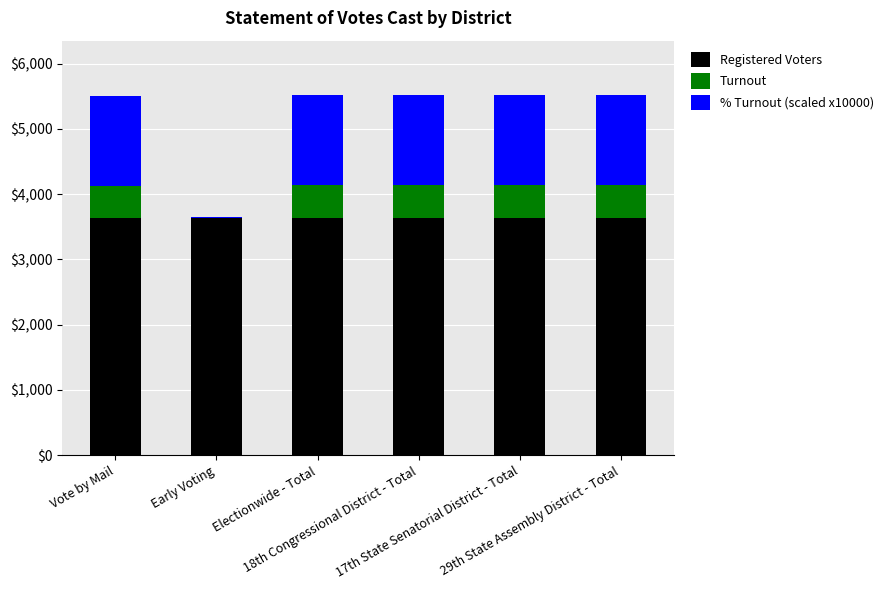

What is the sum of all Registered Voters values?

21780.0